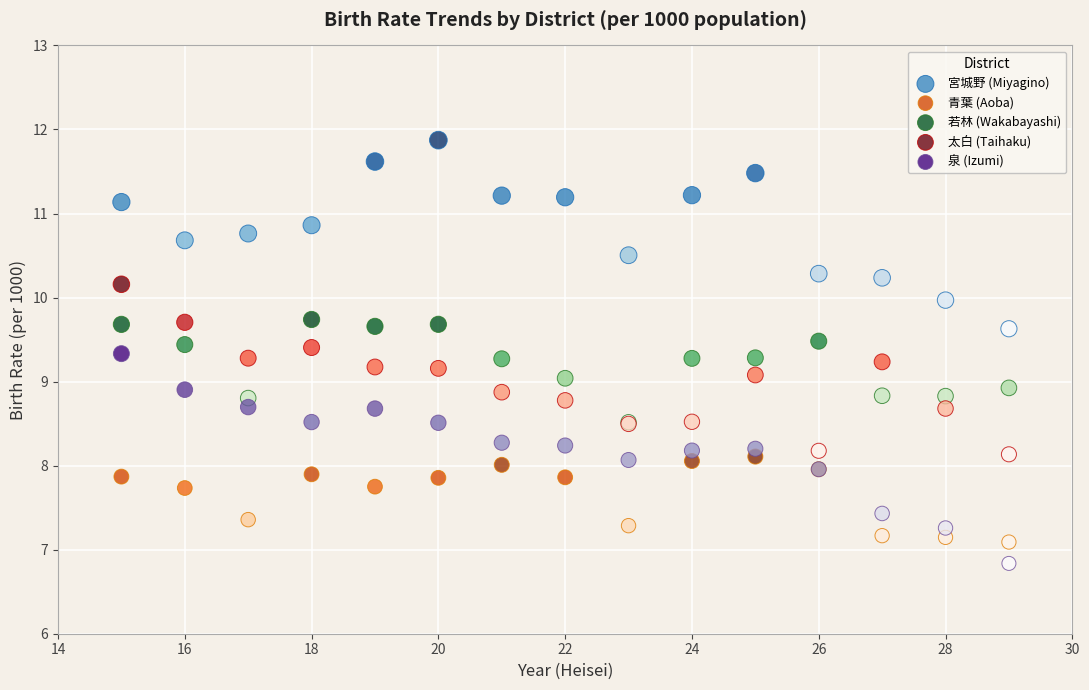

Which series has the widest spread of Y values?

泉 (Izumi)